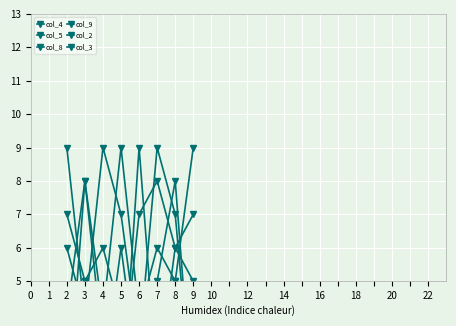

What is the difference between the second highest and minimum values in the col_2 series?

6